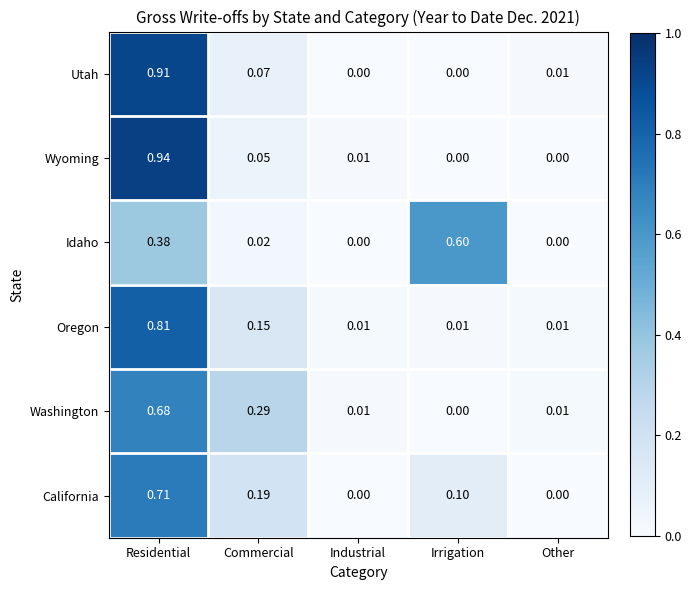

Rank the series by their maximum value, from highest to lowest.

Wyoming, Utah, Oregon, California, Washington, Idaho